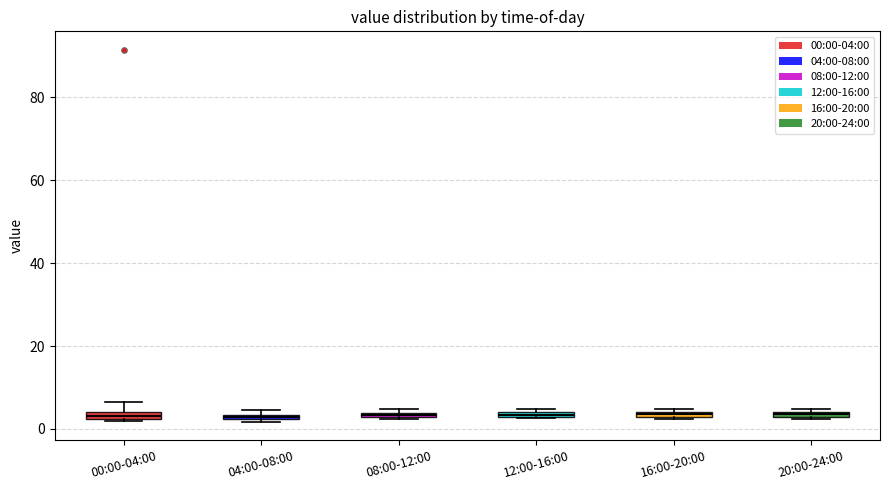

Where is the lower edge of the box for 12:00-16:00 on the y-axis? The values are not printed on the chart, so give them approximately, as read against the axis.

2